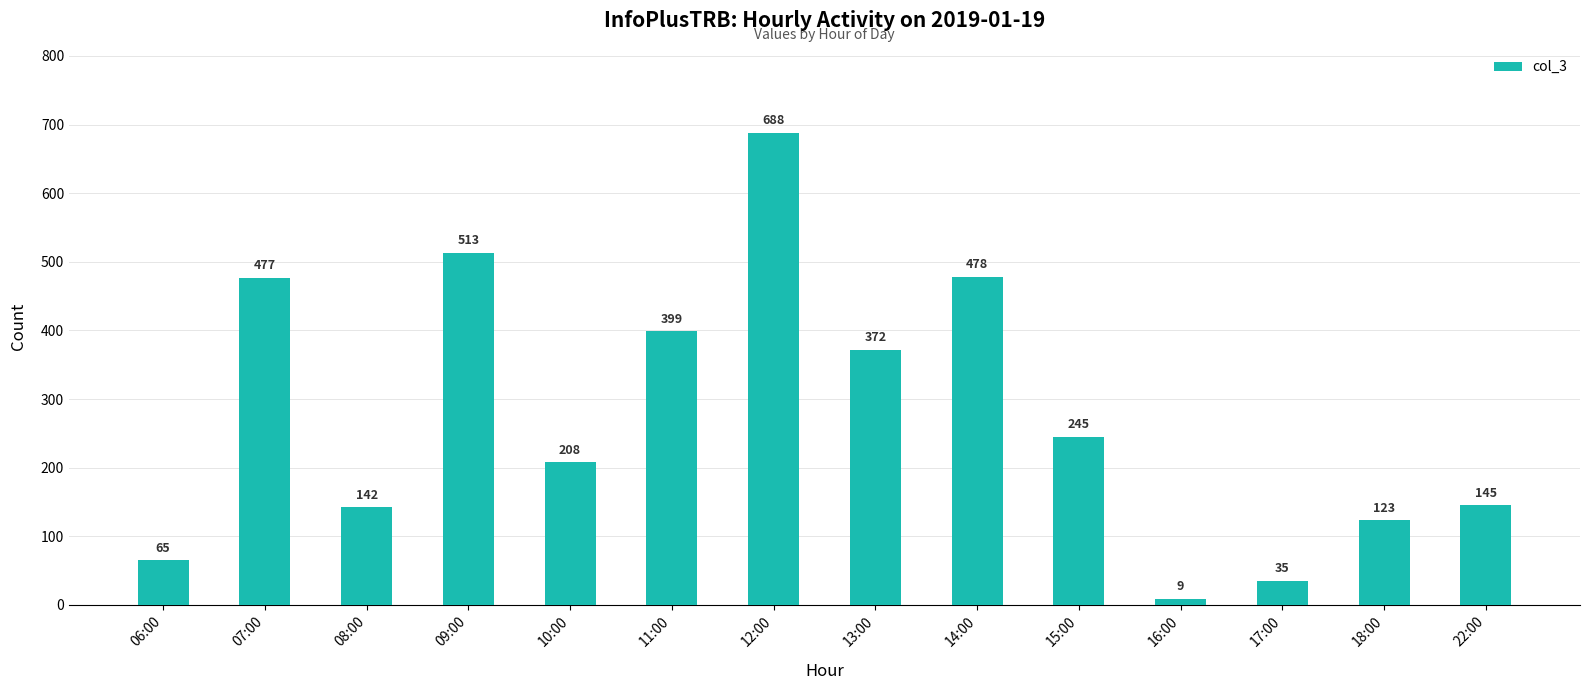

Are the bars grouped side by side (vs. stacked)?

No